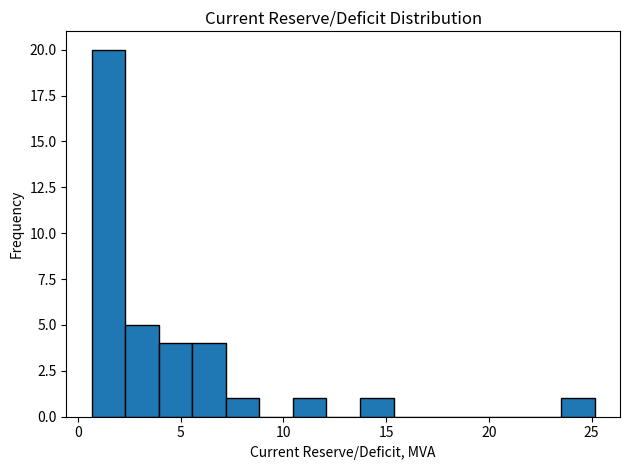

Around what value on the x-axis is the tallest bar? Give the approximate position of its centre, as read against the axis.

1.5